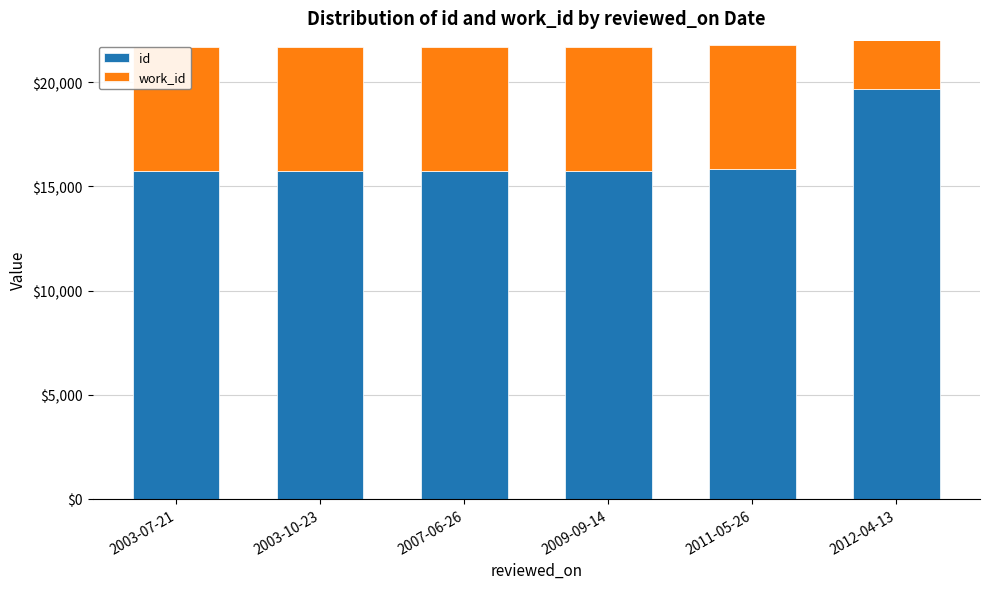

What is the label of the 1st bar from the left?

2003-07-21